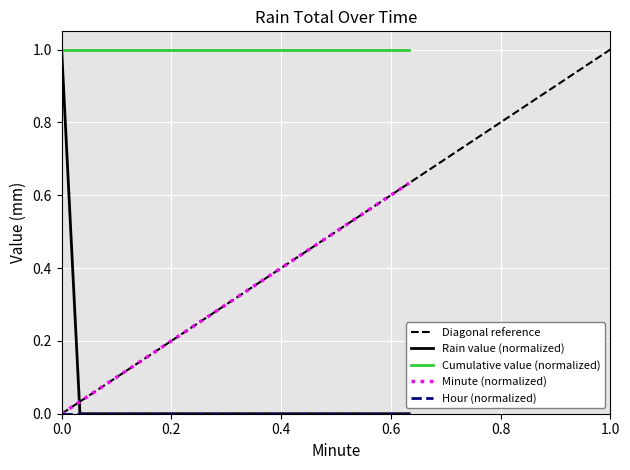

True or false: Minute (normalized) has a value of 1.0 at 0.6.

False